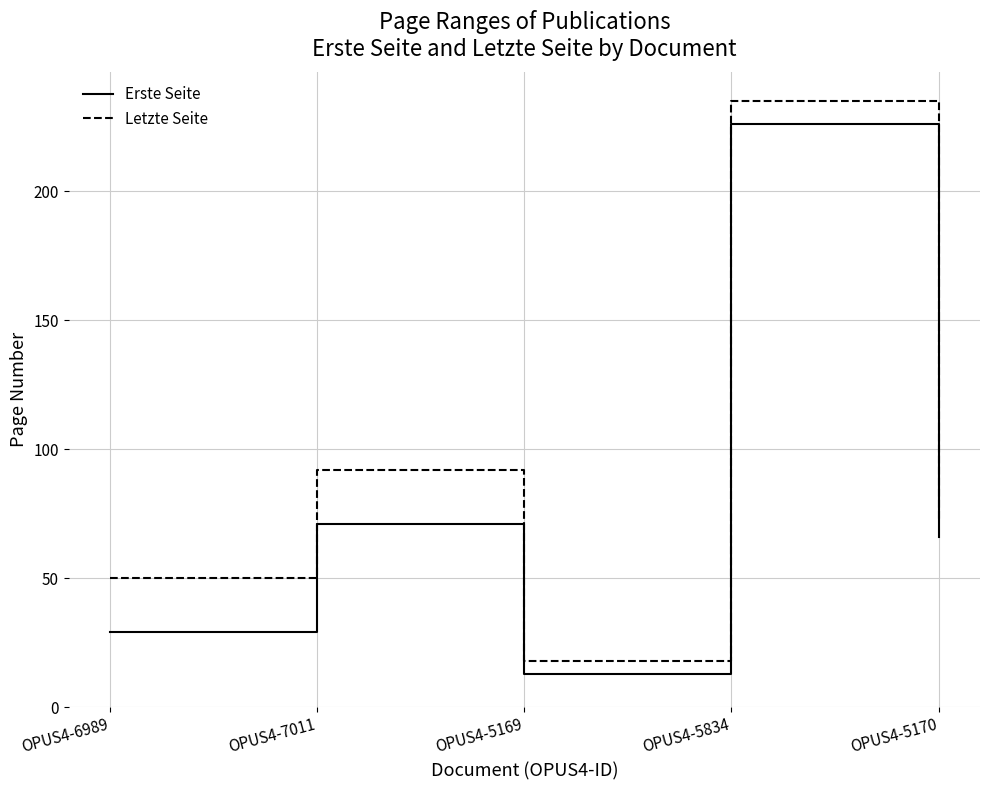

True or false: Letzte Seite and Erste Seite intersect in this chart.

False